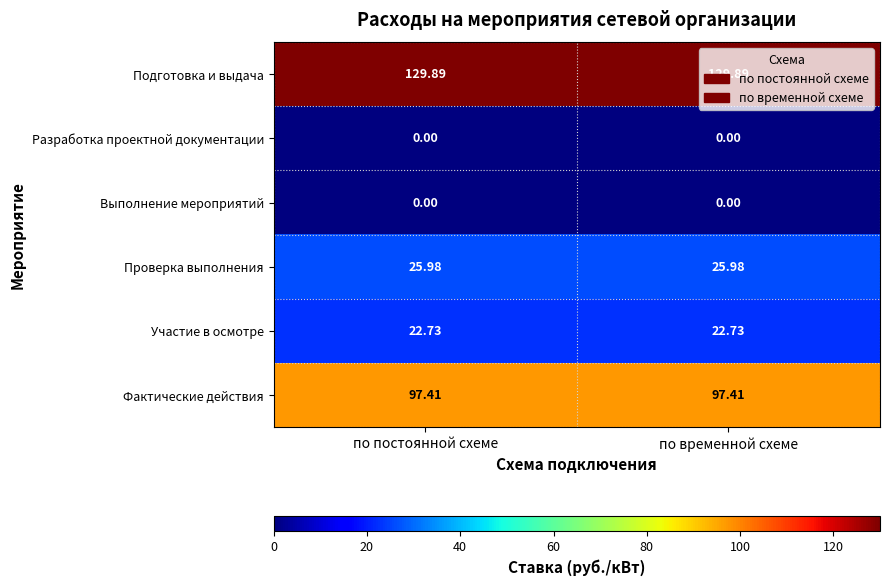

Is the value of Проверка выполнения at по постоянной схеме greater than the value of Подготовка и выдача at по постоянной схеме?

No